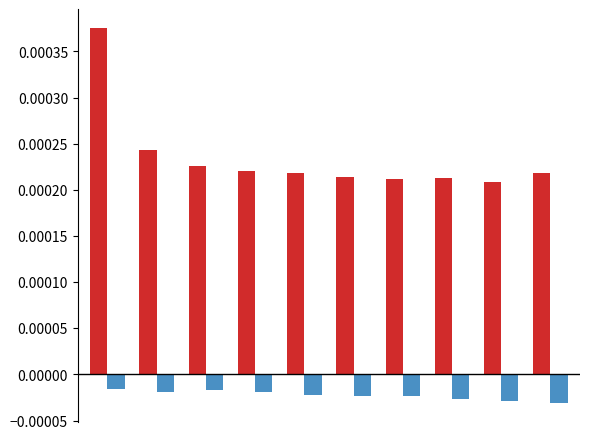

How many data points does each series have?

10